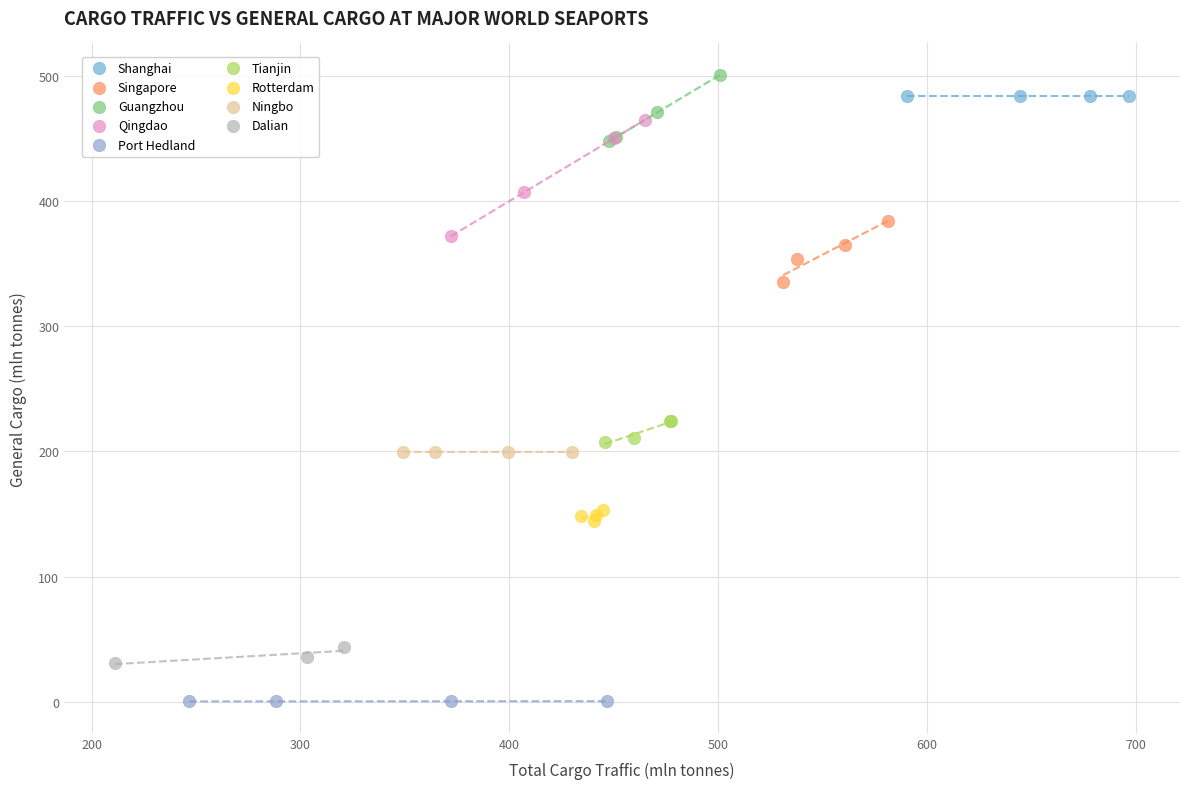

What are all the series names shown in the legend?

Shanghai, Singapore, Guangzhou, Qingdao, Port Hedland, Tianjin, Rotterdam, Ningbo, Dalian